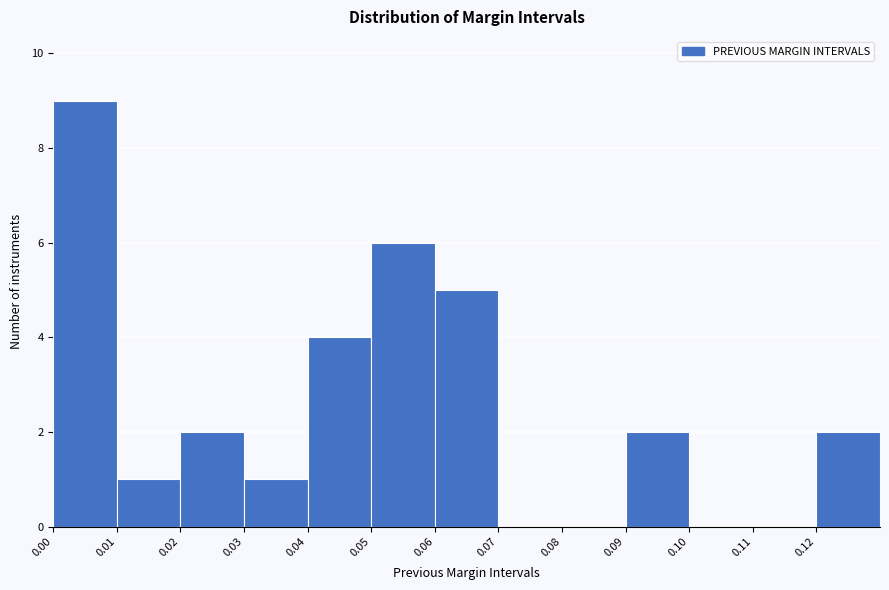

Over which range of the x-axis is the bar tallest?

0.00 to 0.01